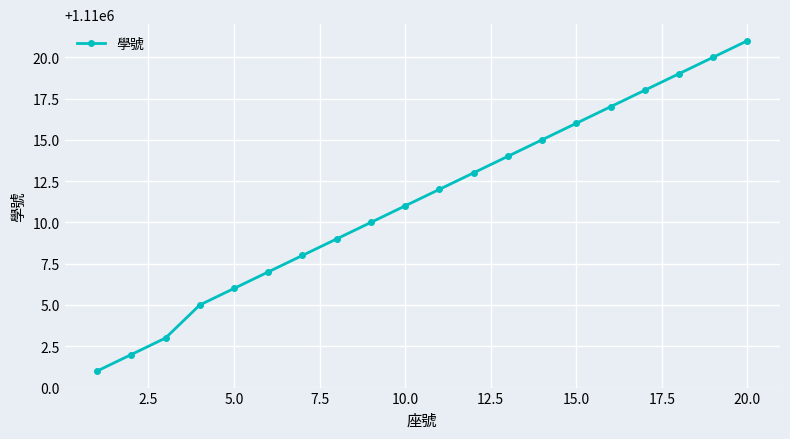

What is the smallest value displayed?

1110001